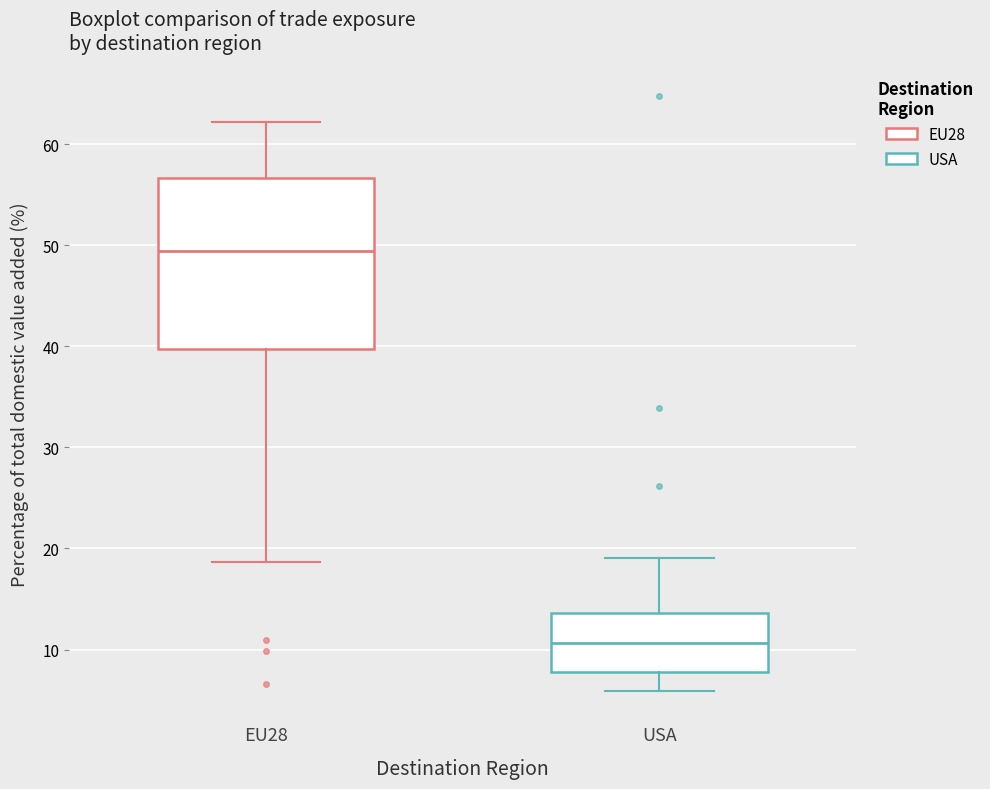

Where is the lower edge of the box for USA on the y-axis? The values are not printed on the chart, so give them approximately, as read against the axis.

8